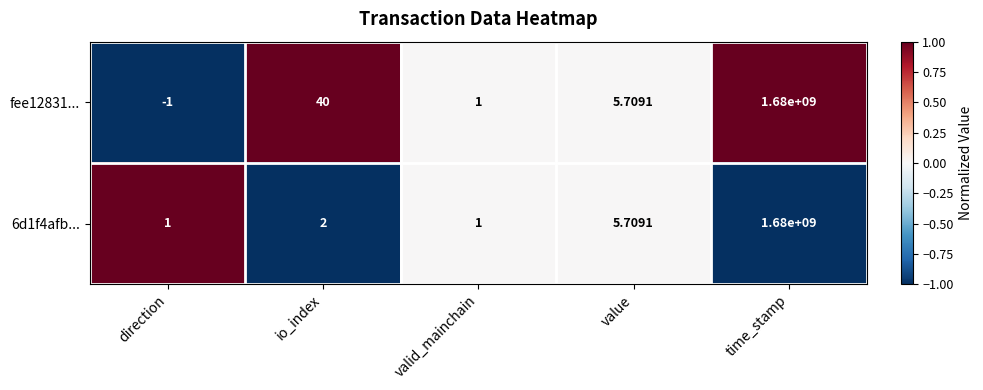

Rank the categories by fee12831... value from highest to lowest.

time_stamp, io_index, value, valid_mainchain, direction